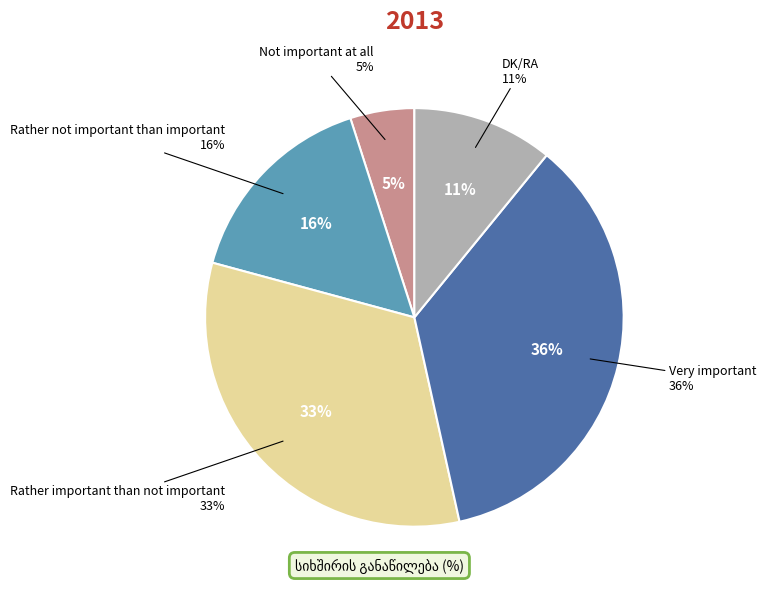

What is the smallest slice in the pie chart?

Not important at all